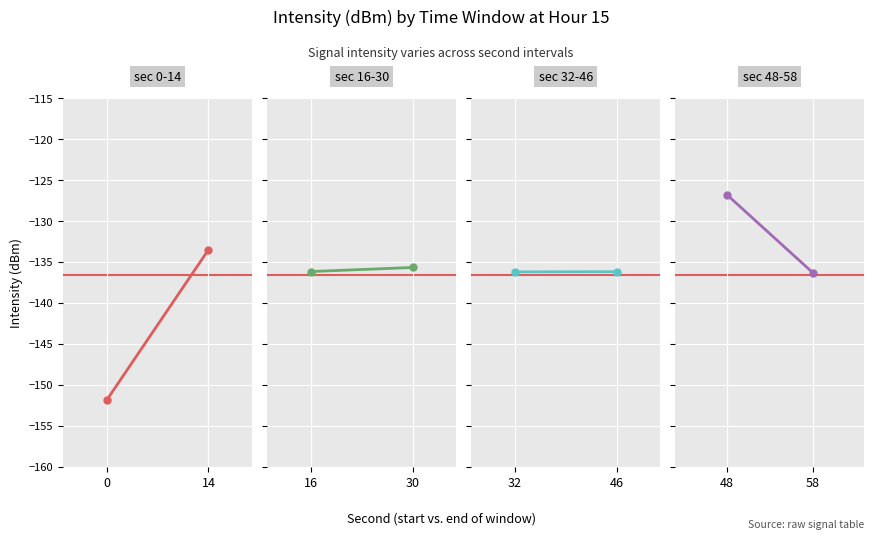

What is the average value of the sec 32-46 series?

-136.2